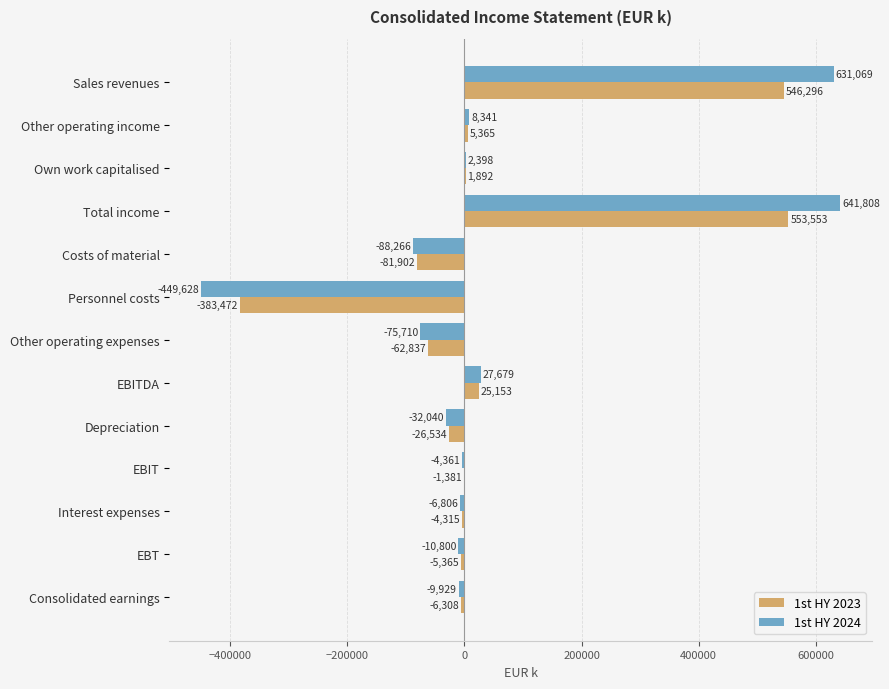

At which label is 1st HY 2024 closest to 96090?

EBITDA